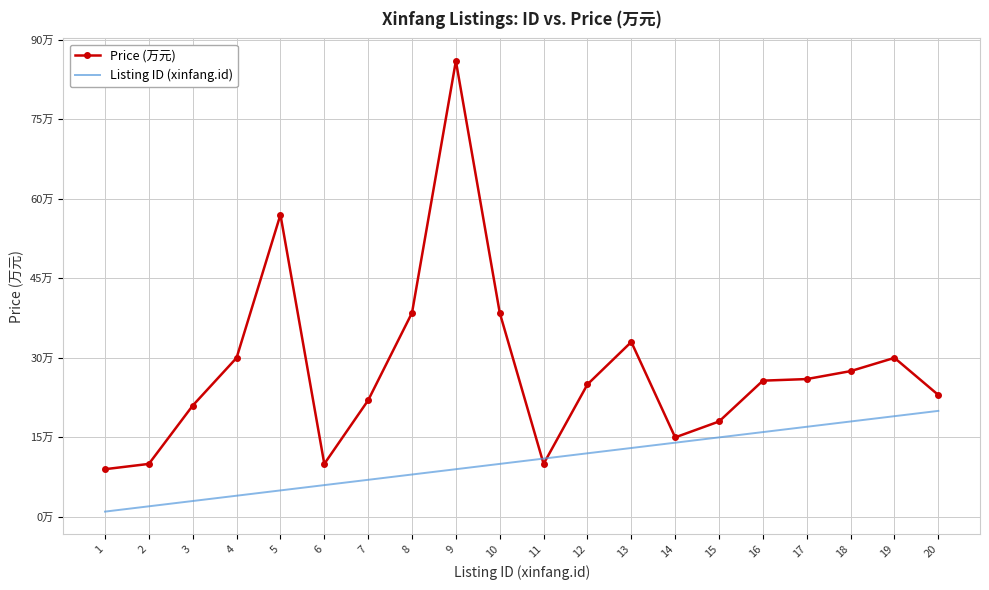

Reading left to right, what are all the values shown in this chart?

Price (万元): 9.0	10.0	21.0	30.0	57.0	10.0	22.0	38.5	86.0	38.5	10.0	25.0	33.0	15.0	18.0	25.7	26.0	27.5	30.0	23.0
Listing ID (xinfang.id): 1.0	2.0	3.0	4.0	5.0	6.0	7.0	8.0	9.0	10.0	11.0	12.0	13.0	14.0	15.0	16.0	17.0	18.0	19.0	20.0